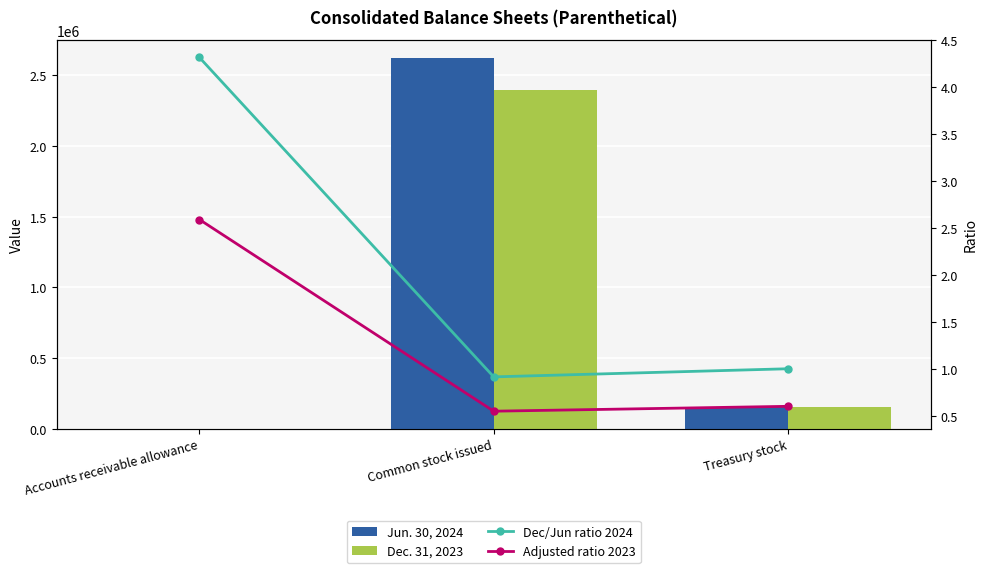

What is the spread (max minus min) of values at Treasury stock?

154054.4